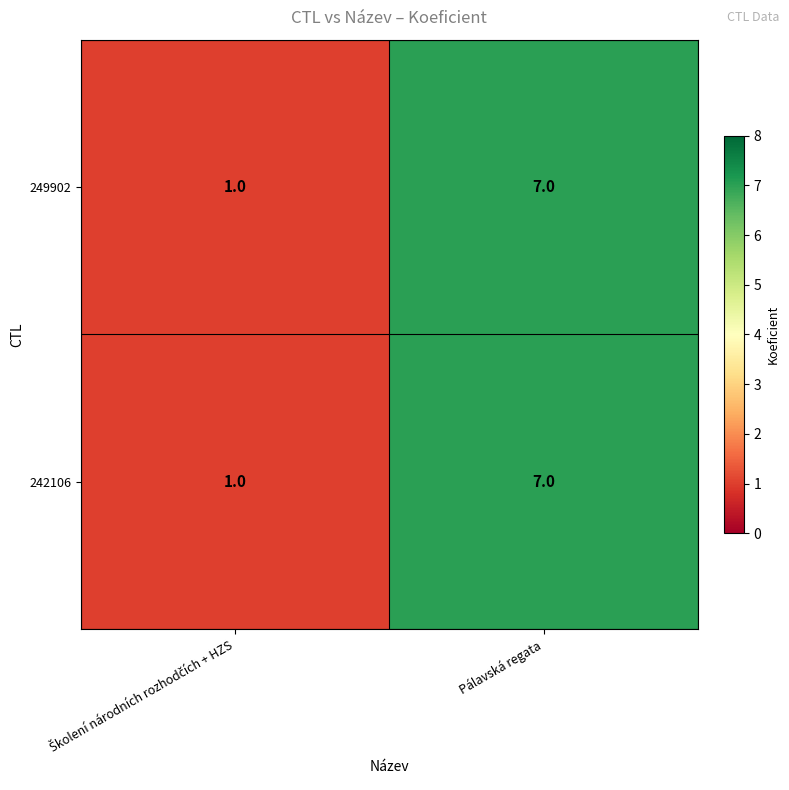

What value does the 242106 series have at Pálavská regata?

7